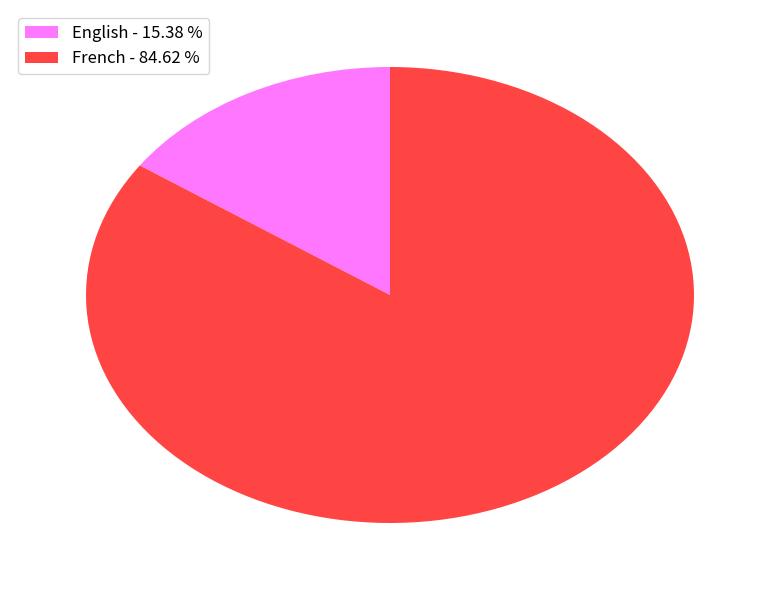

Which category has the biggest portion of the pie?

French